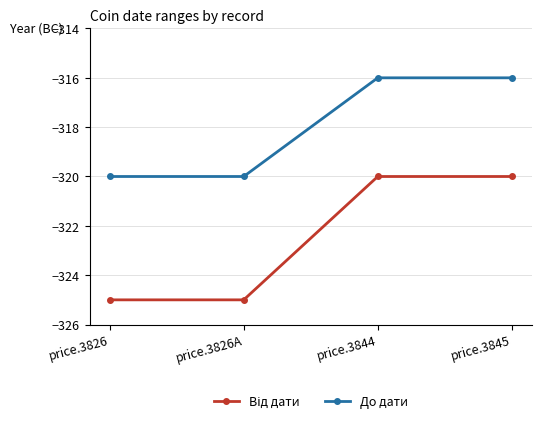

What is the difference between the second highest and second lowest values in the До дати series?

4